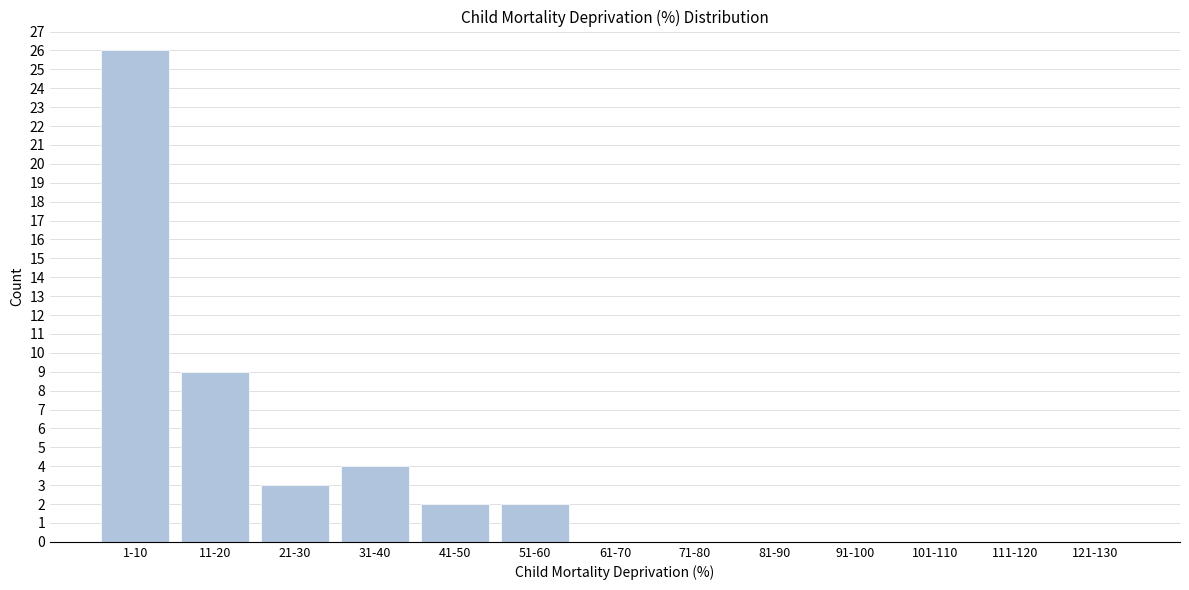

Reading left to right, extract all data points from this chart.

1-10=26	11-20=9	21-30=3	31-40=4	41-50=2	51-60=2	61-70=0	71-80=0	81-90=0	91-100=0	101-110=0	111-120=0	121-130=0